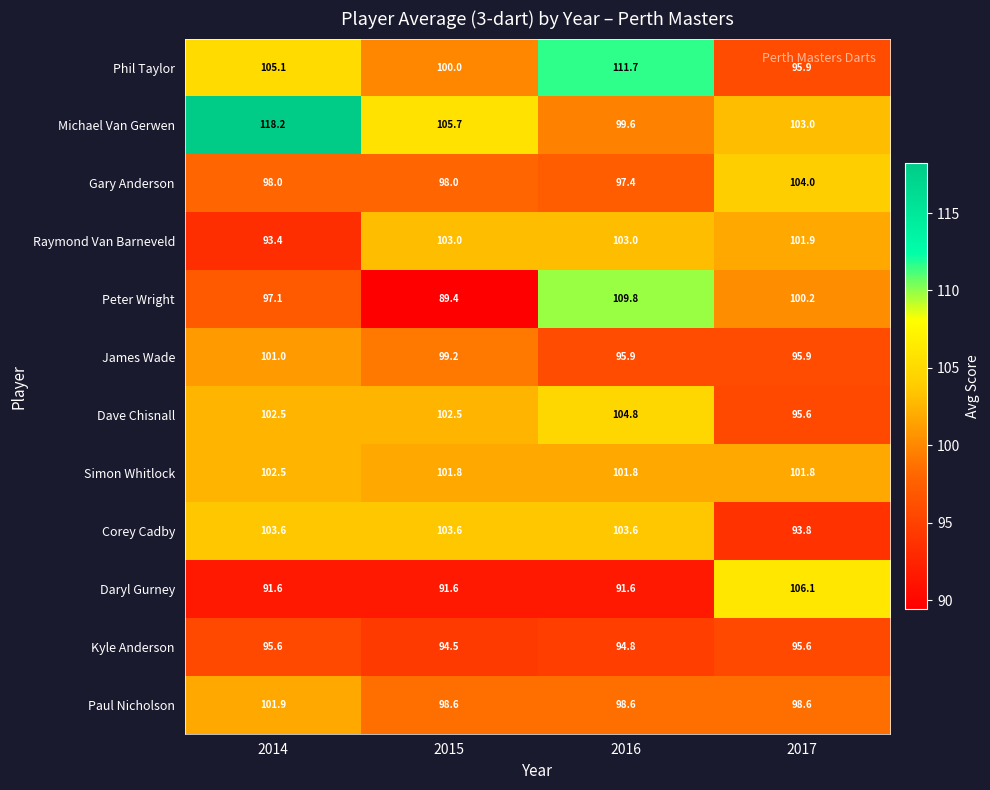

What is the maximum value shown in the chart?

118.2